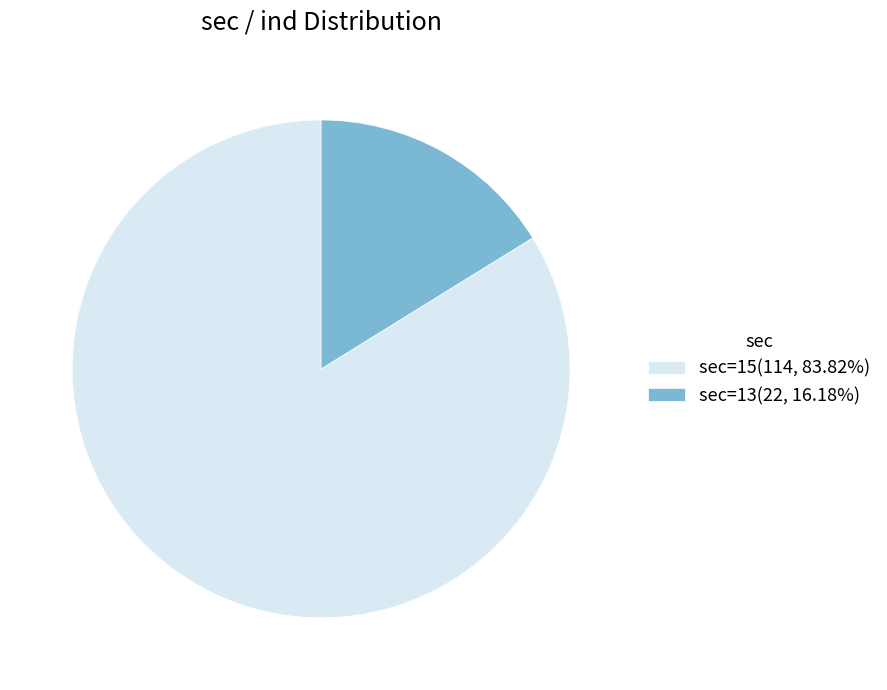

Count the number of slices in the pie.

2